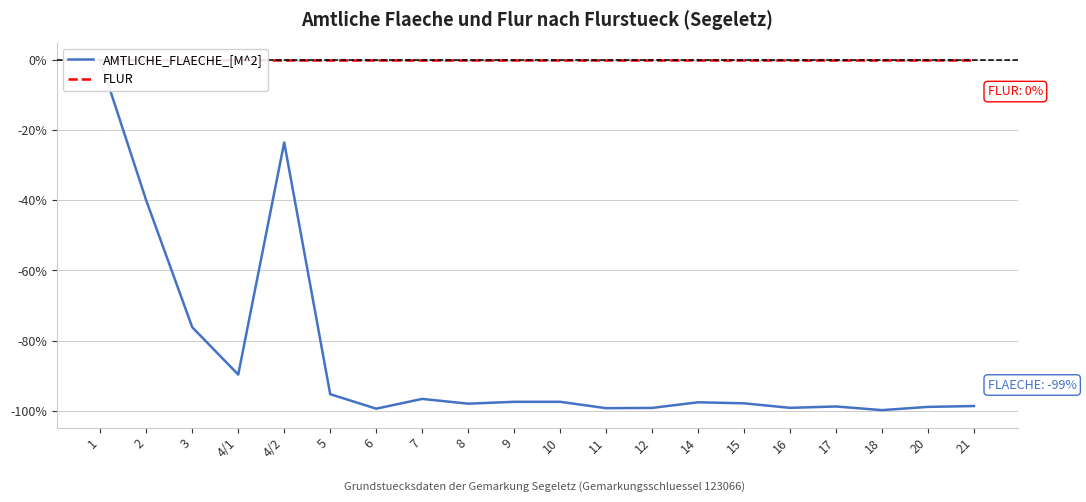

Rank the series by their maximum value, from lowest to highest.

AMTLICHE_FLAECHE_[M^2], FLUR